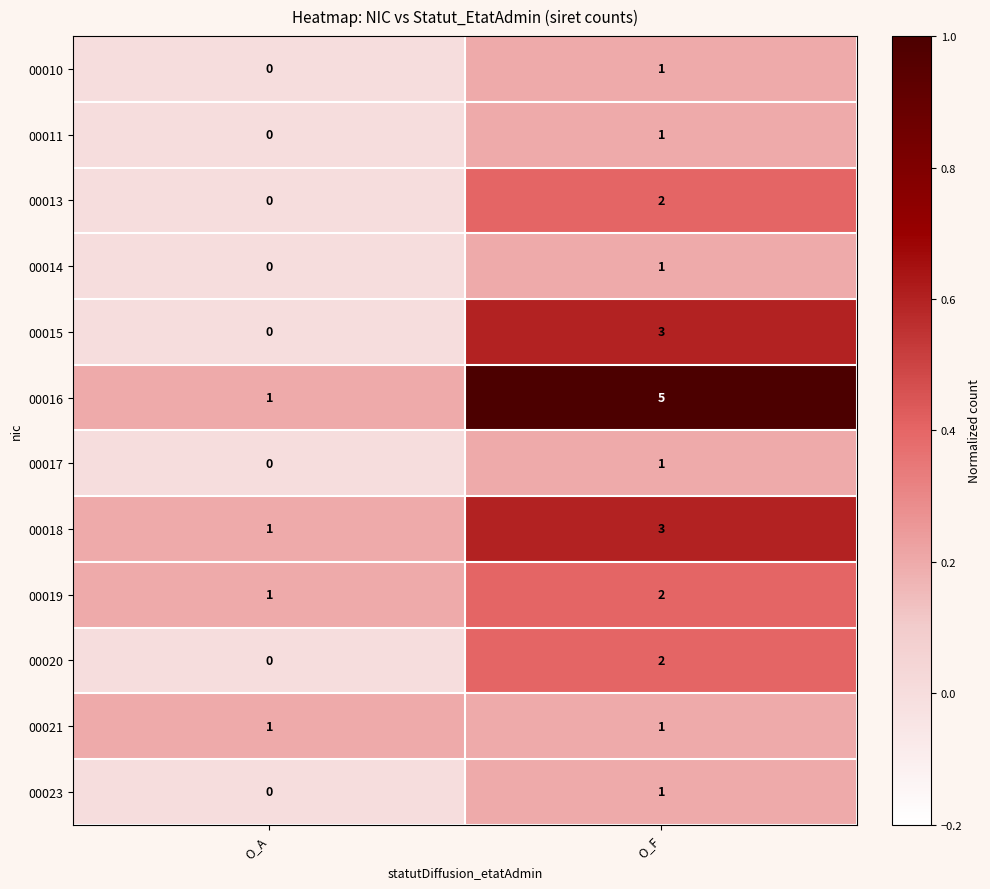

Which series has the widest spread of values?

row_5